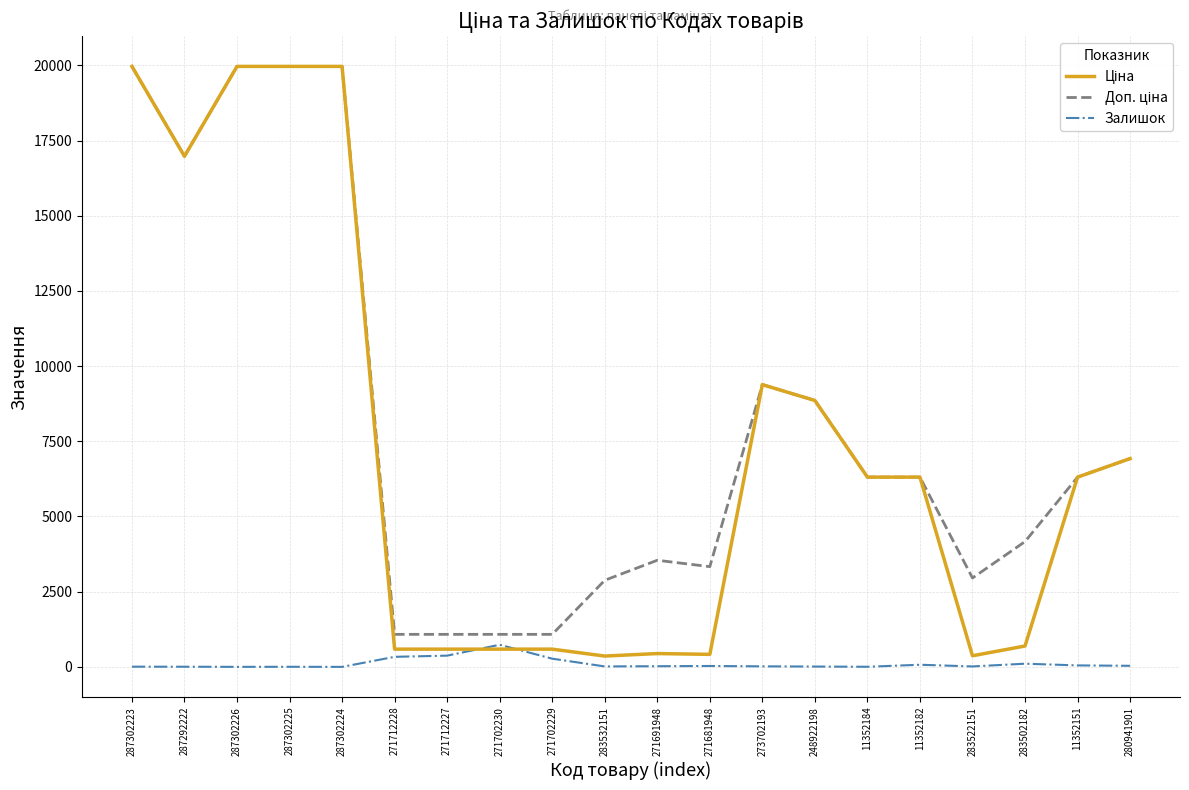

Does the chart display data point markers on the line(s)?

No